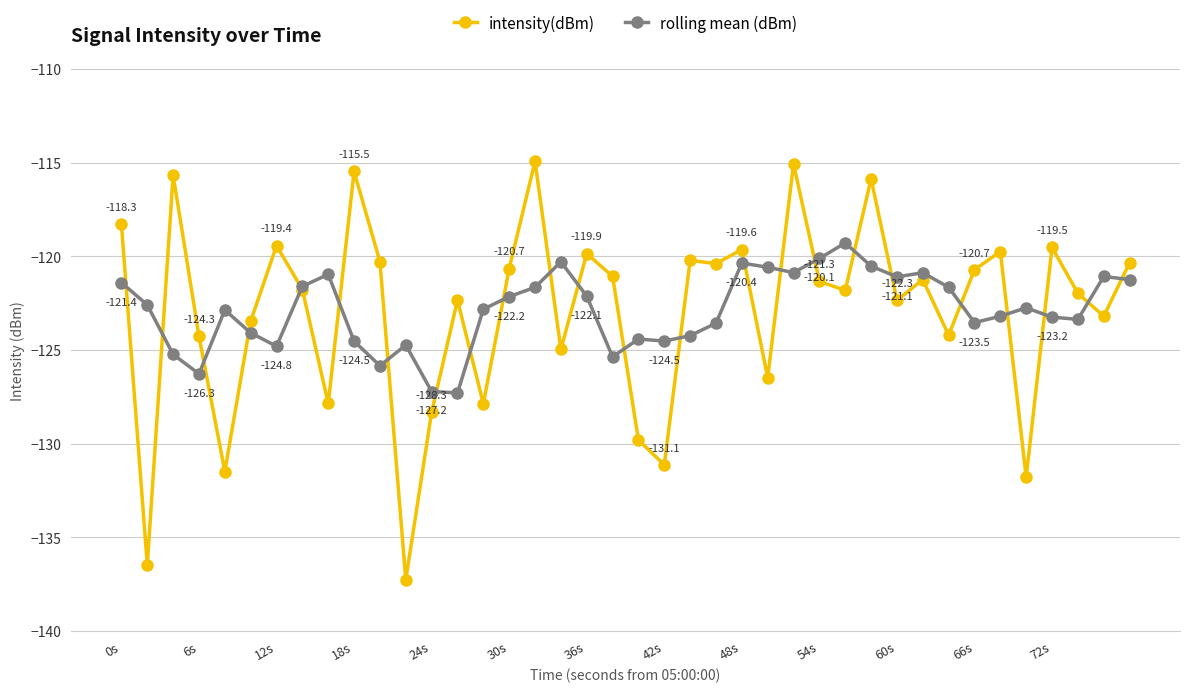

True or false: intensity(dBm) has more than 1 interior local peaks.

True